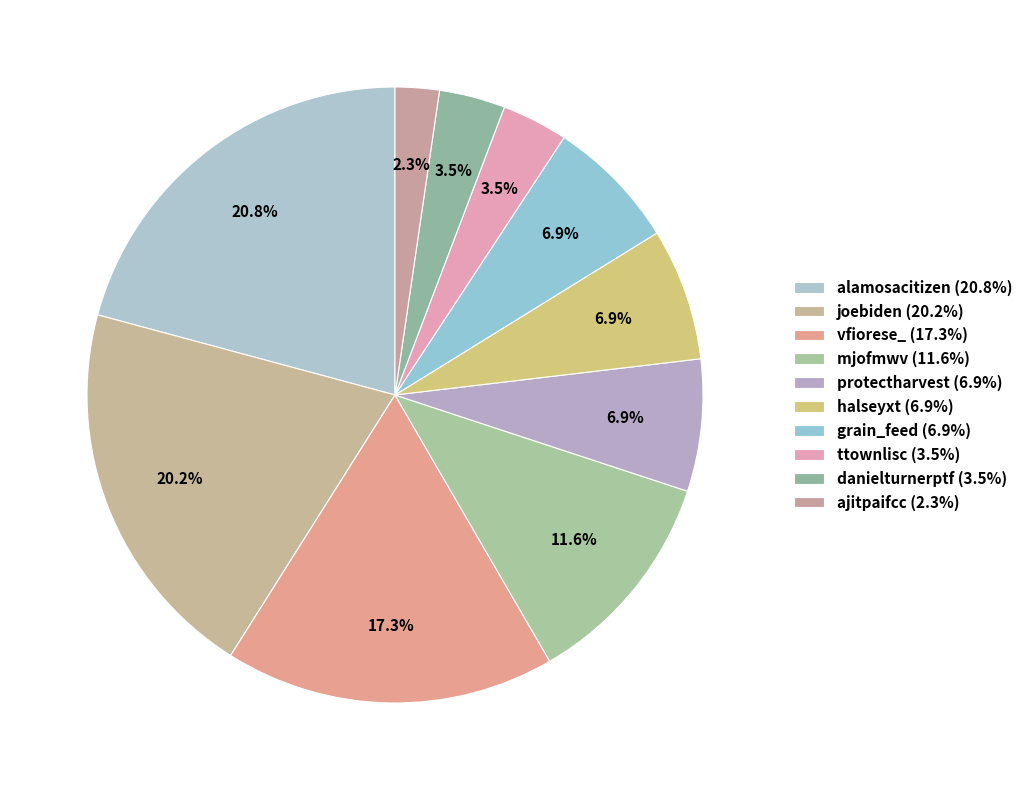

Count the number of slices in the pie.

10